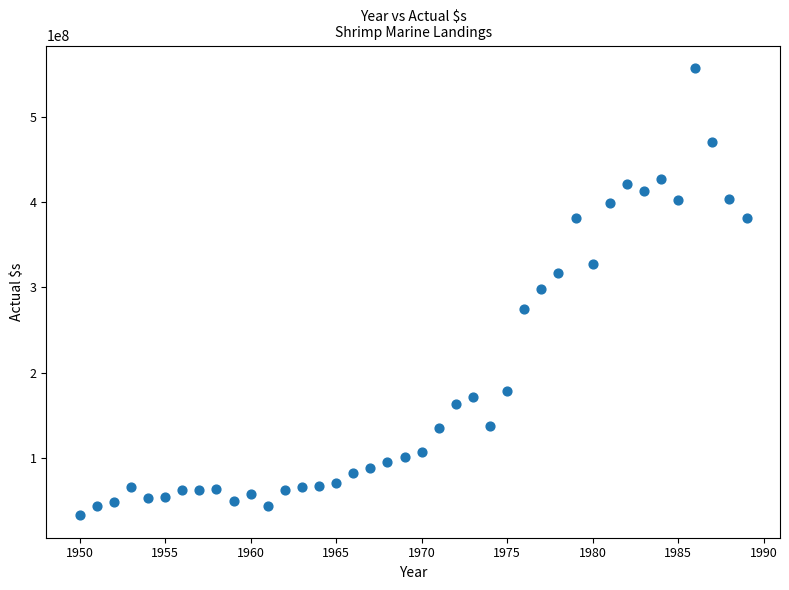

What is the range of Y values (max minus min)?

524038937